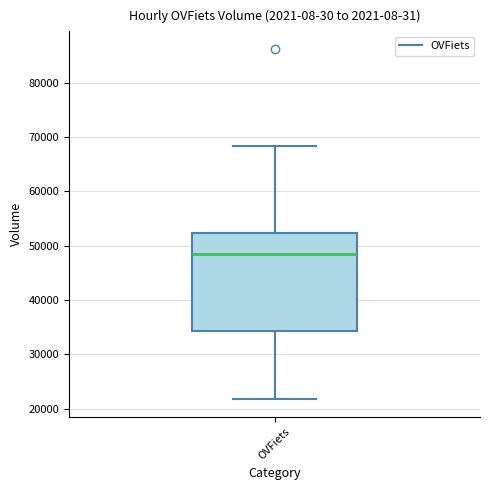

Transcribe this box plot: give where the median line is, the range the box spans, and where the two whiskers end, as read against the y-axis. The values are not printed on the chart, so give them approximately, as read against the axis.

median 48000, box 34000 to 52000, whiskers 22000 to 68000